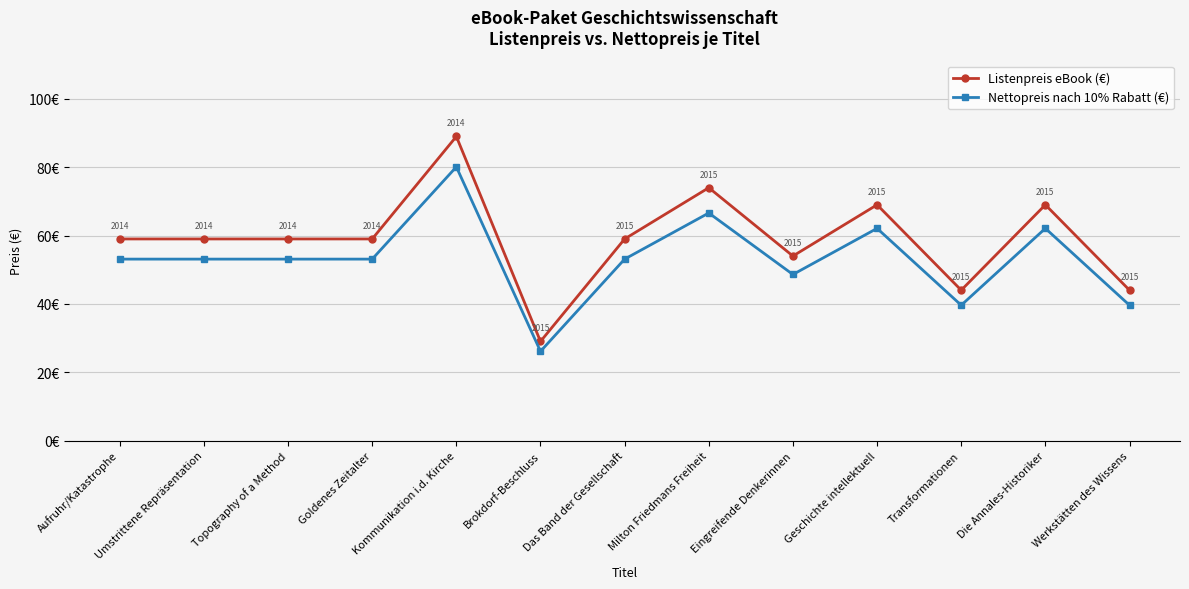

Which series has the largest total across all categories?

Listenpreis eBook (€)